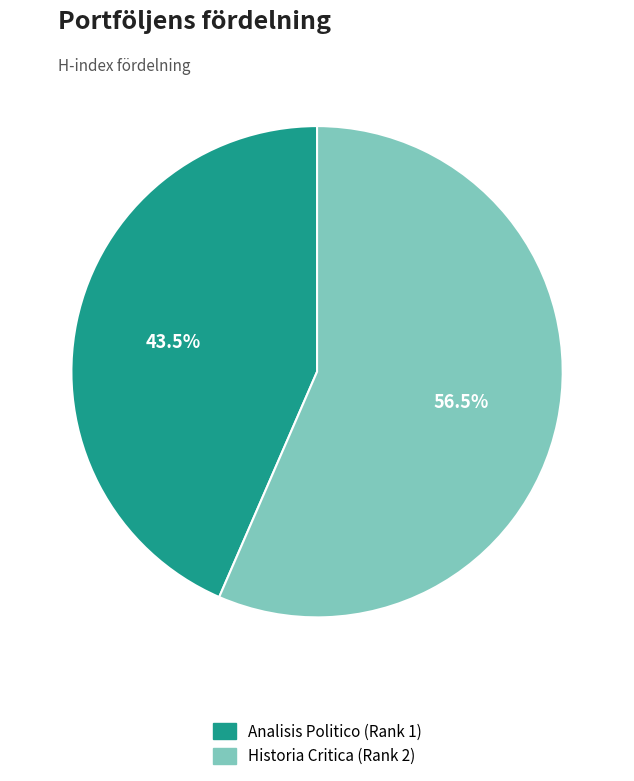

Rank the categories by value from lowest to highest.

Analisis Politico (Rank 1), Historia Critica (Rank 2)